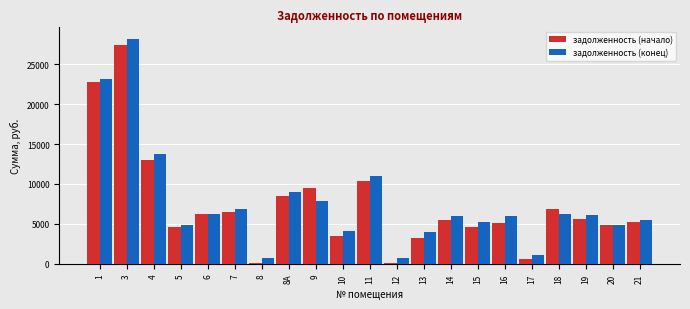

What is the difference between the maximum and minimum values in the задолженность (начало) series?

27167.0